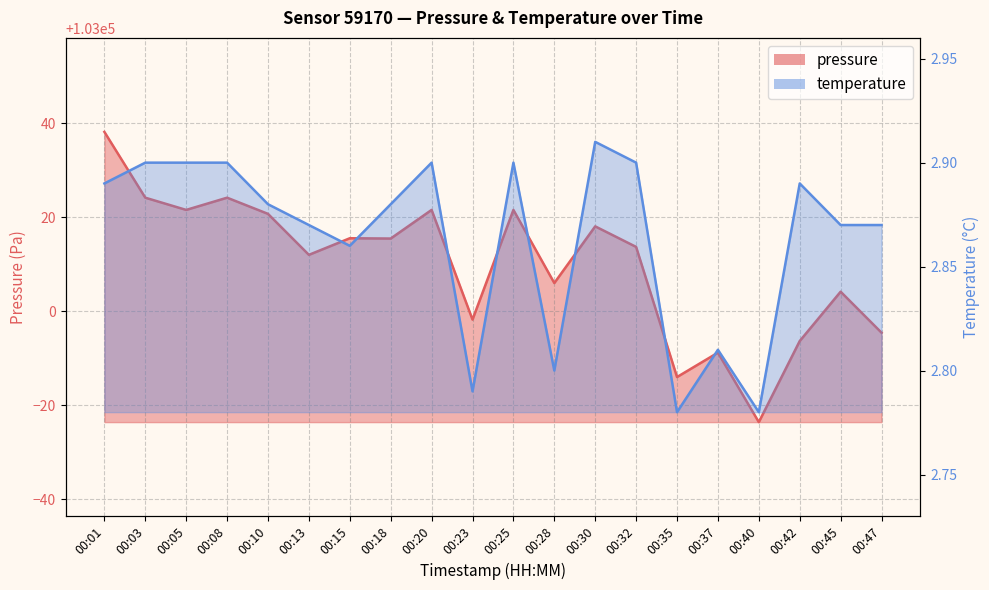

What is the difference between the second highest and minimum values in the temperature series?

0.1